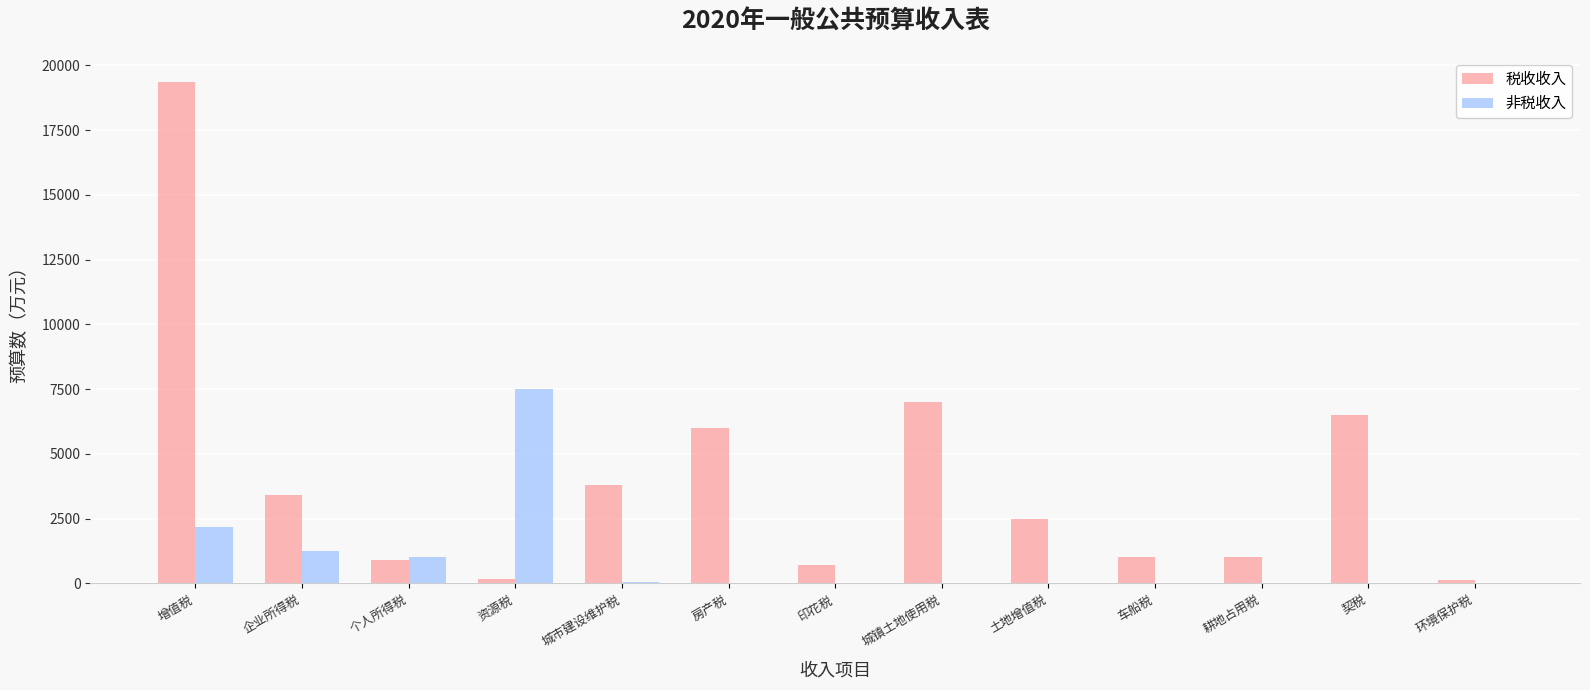

The 非税收入 series shows 2677 at 车船税. True or false?

False